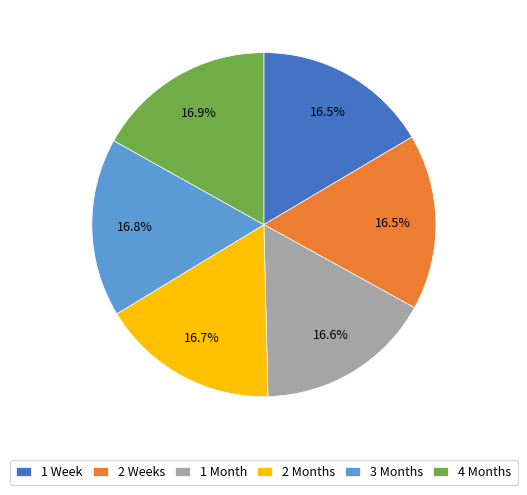

Is there a majority slice in this chart?

No